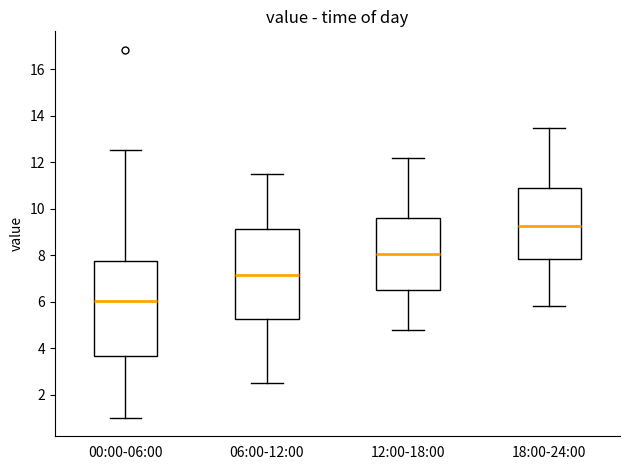

Reading left to right, read every box against the y-axis: the position of its median line, the range the box covers, and the ends of its whiskers. The values are not printed on the chart, so give them approximately, as read against the axis.

00:00-06:00: median 6.0, box 3.6 to 7.8, whiskers 1.0 to 12.6
06:00-12:00: median 7.2, box 5.2 to 9.2, whiskers 2.6 to 11.6
12:00-18:00: median 8.0, box 6.6 to 9.6, whiskers 4.8 to 12.2
18:00-24:00: median 9.2, box 7.8 to 11.0, whiskers 5.8 to 13.6